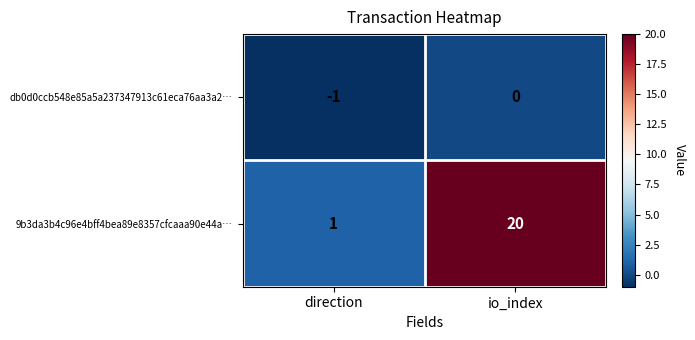

The 9b3da3b4c96e4bff4bea89e8357cfcaaa90e44a… series shows 20 at io_index. True or false?

True